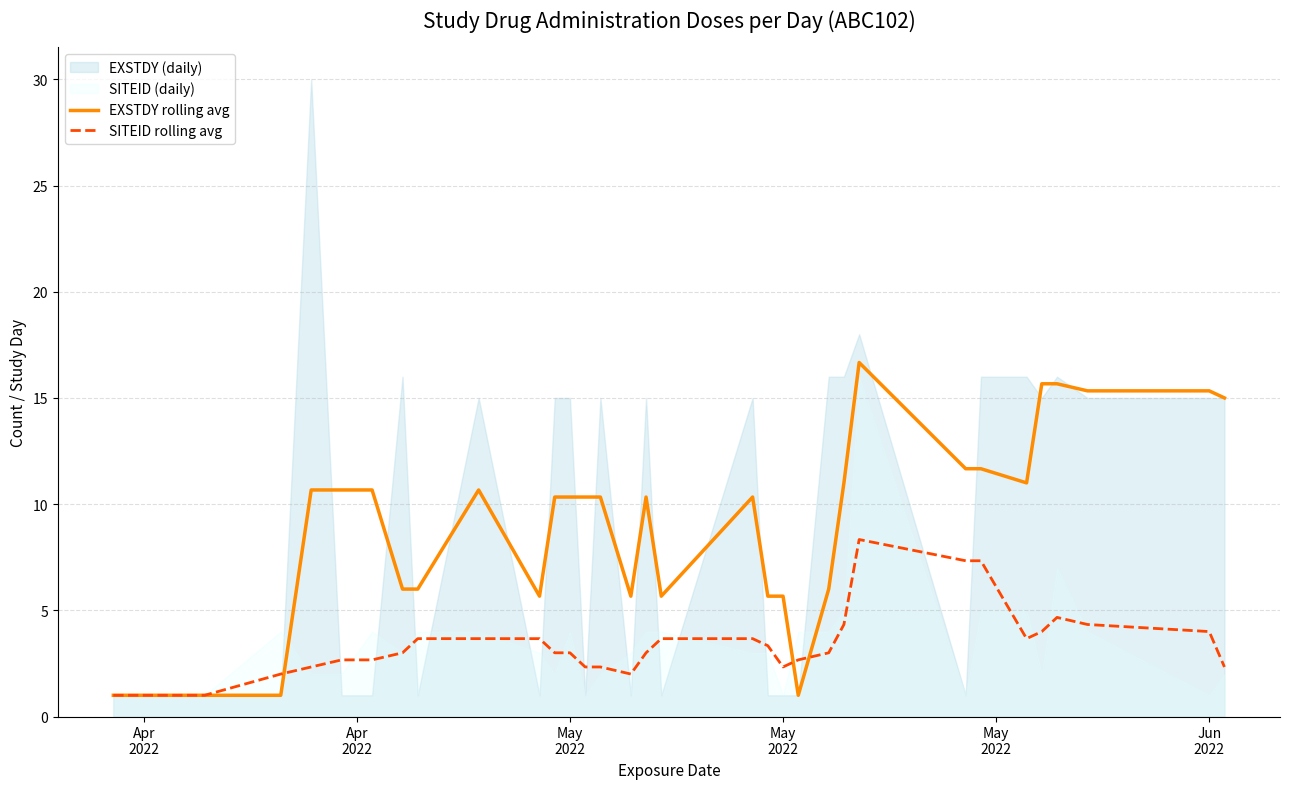

After their last crossing, which series has the higher values: SITEID rolling avg or EXSTDY rolling avg?

EXSTDY rolling avg